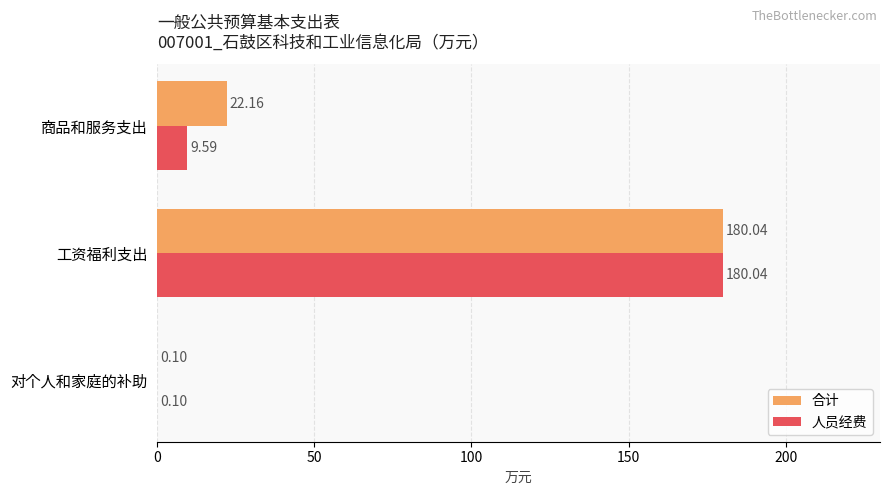

At which label is 合计 closest to 90?

商品和服务支出